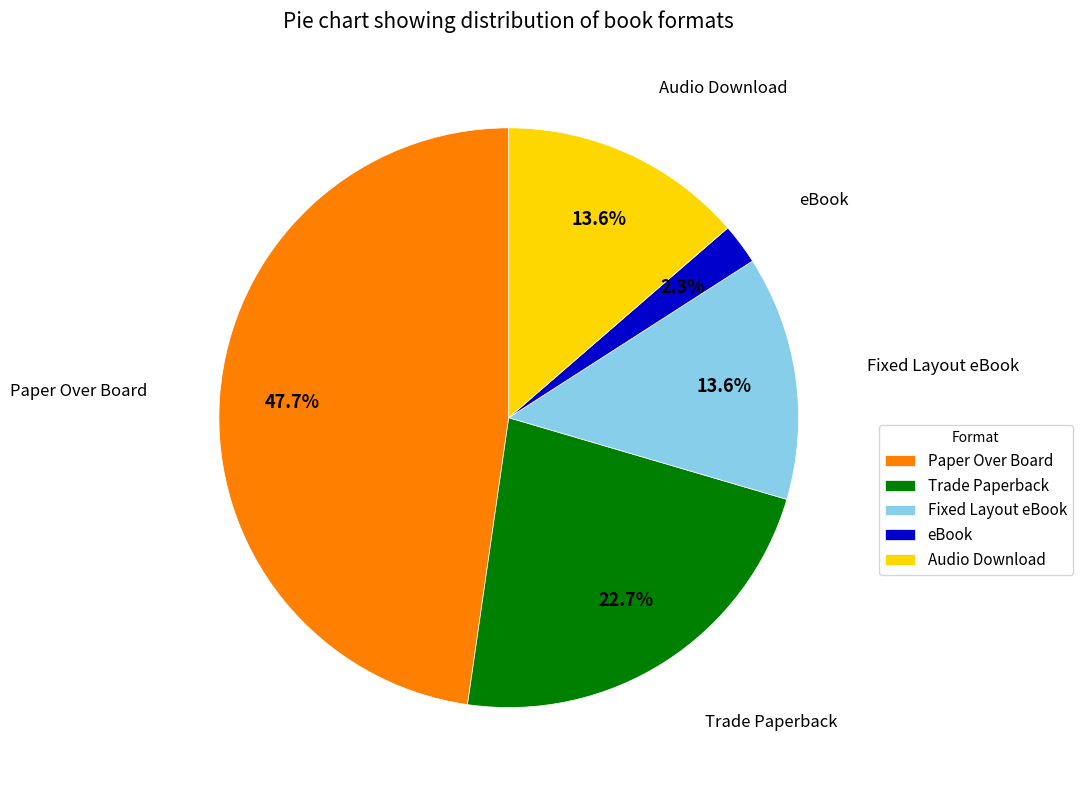

Between Fixed Layout eBook and eBook, which is larger?

Fixed Layout eBook